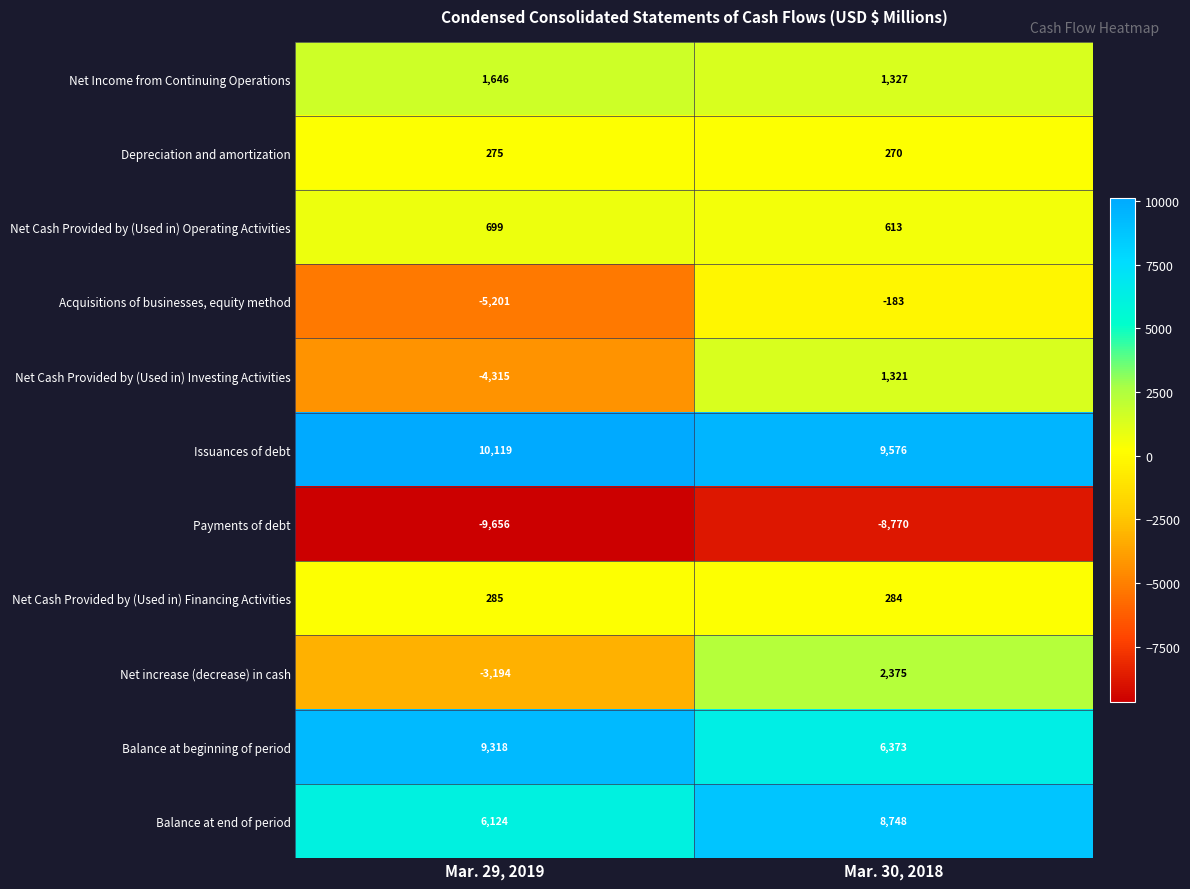

Reading left to right, transcribe all the data shown in this chart.

Net Income from Continuing Operations: 1646	1327
Depreciation and amortization: 275	270
Net Cash Provided by (Used in) Operating Activities: 699	613
Acquisitions of businesses, equity method: -5201	-183
Net Cash Provided by (Used in) Investing Activities: -4315	1321
Issuances of debt: 10119	9576
Payments of debt: -9656	-8770
Net Cash Provided by (Used in) Financing Activities: 285	284
Net increase (decrease) in cash: -3194	2375
Balance at beginning of period: 9318	6373
Balance at end of period: 6124	8748